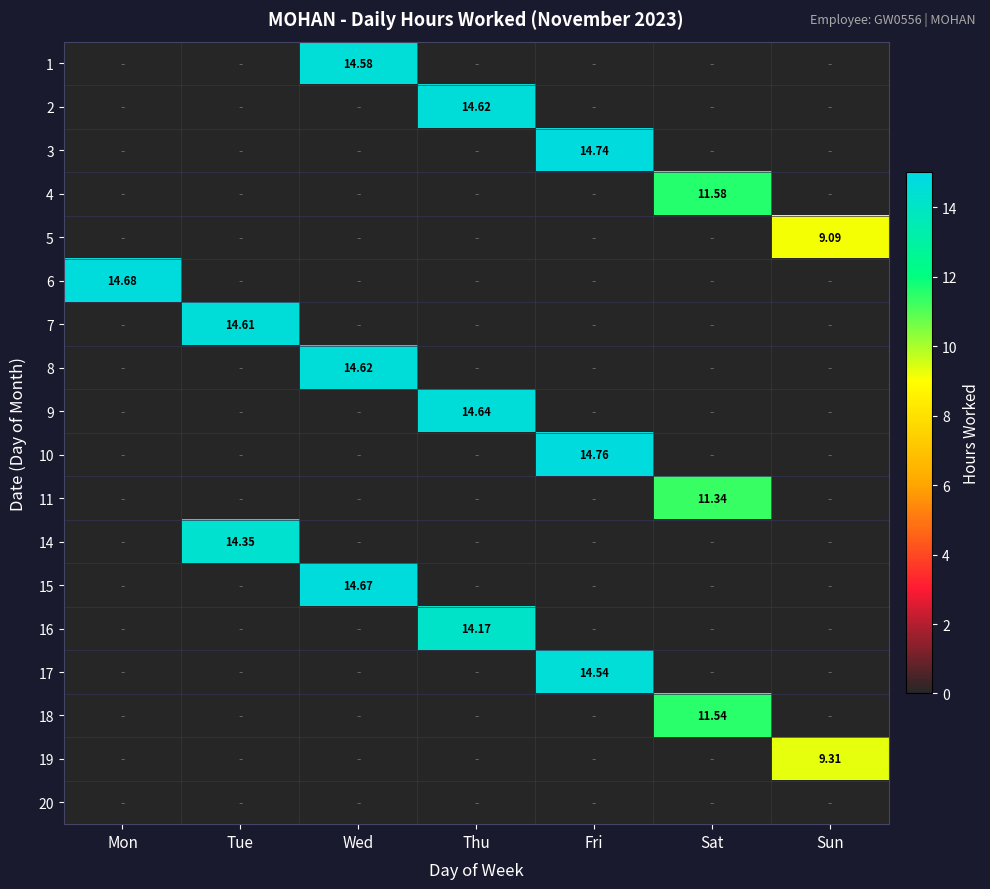

At which category is the sum across all series the highest?

Fri